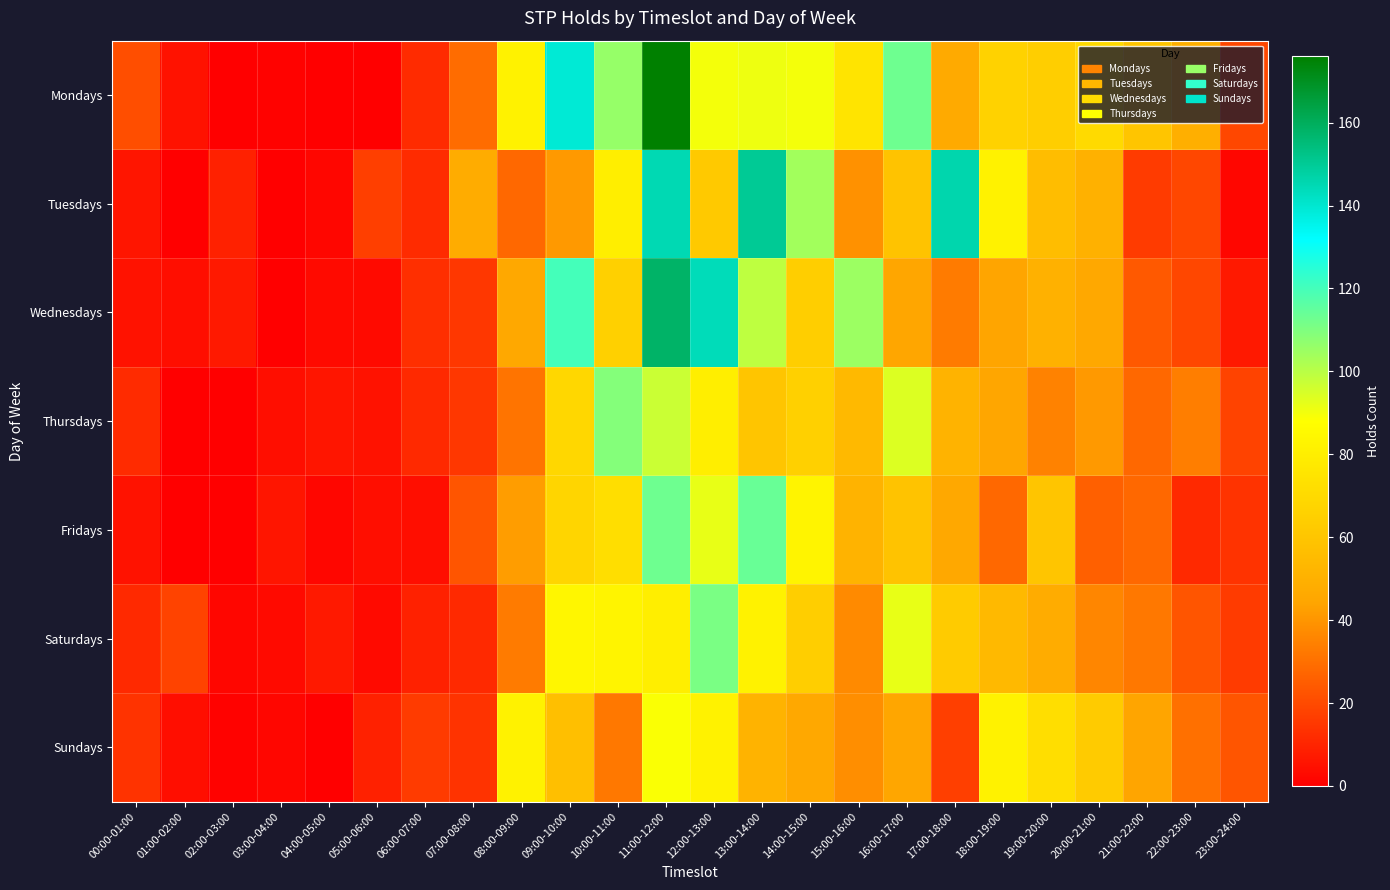

Which category has the highest value across all series?

11:00-12:00